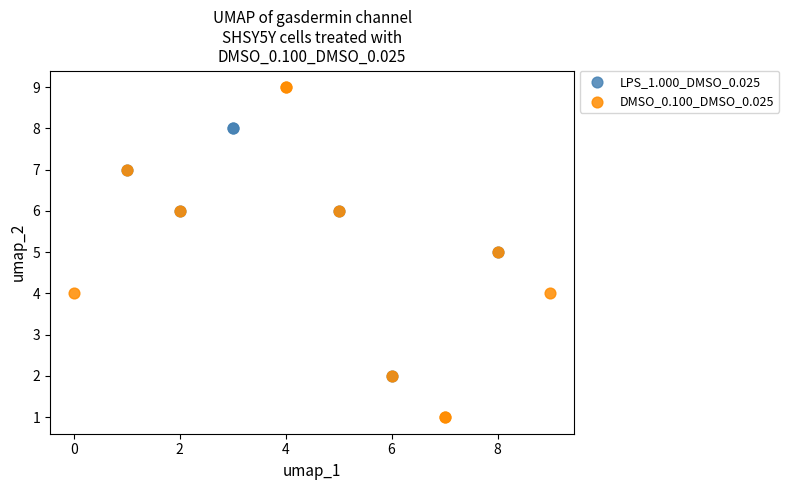

Which series has the largest Y range (max minus min)?

DMSO_0.100_DMSO_0.025